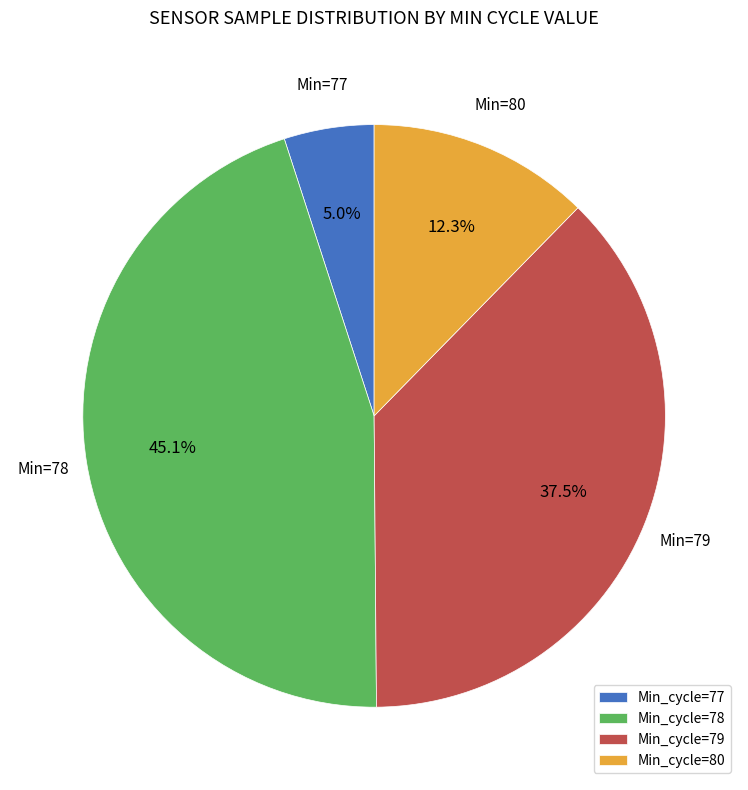

Is the sum of Min_cycle=78 and Min_cycle=80 greater than half?

Yes